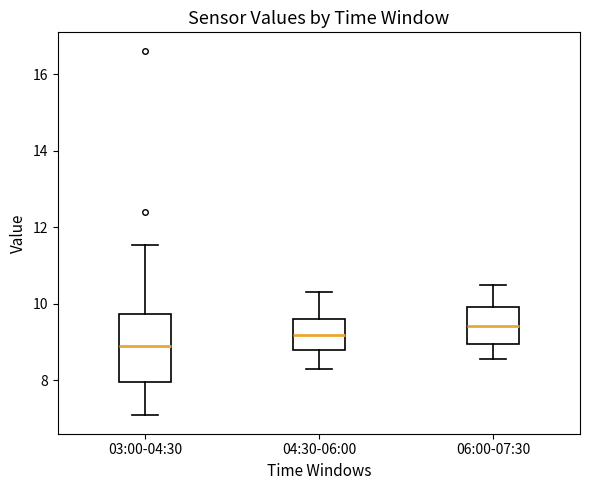

Where is the upper edge of the box for 06:00-07:30 on the y-axis? The values are not printed on the chart, so give them approximately, as read against the axis.

10.0